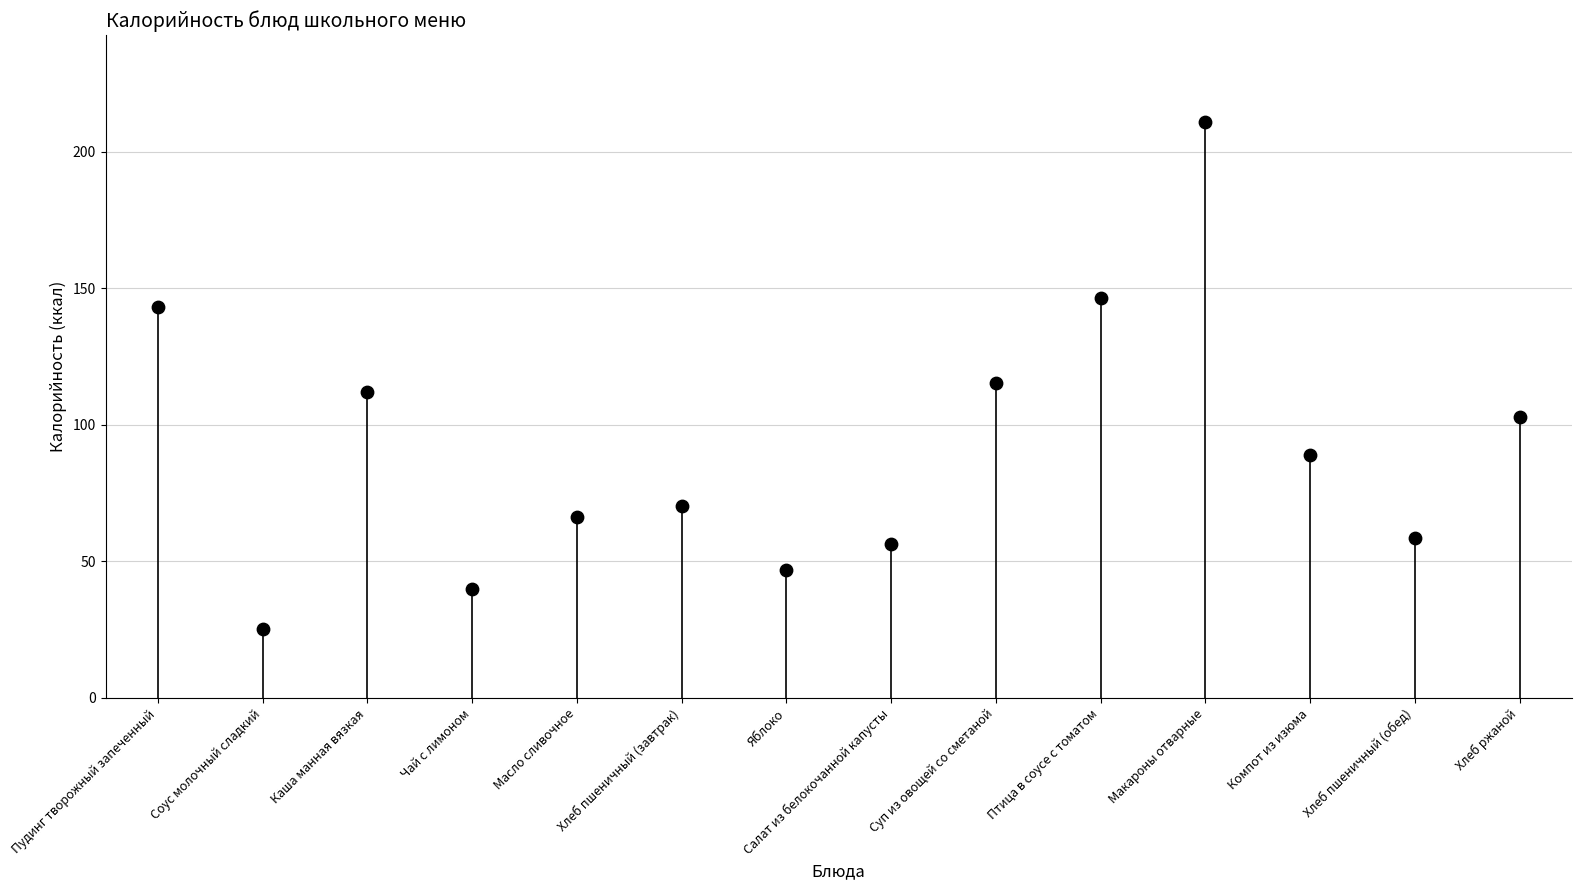

What is the range of Y values (max minus min)?

185.7